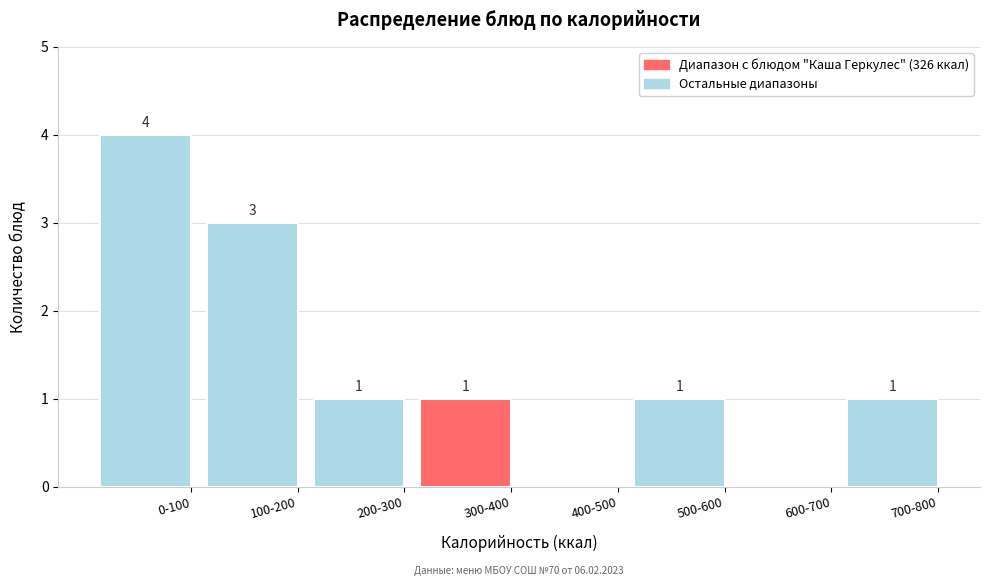

Reading left to right, list all the values displayed in this chart.

0-100=4	100-200=3	200-300=1	300-400=1	400-500=0	500-600=1	600-700=0	700-800=1